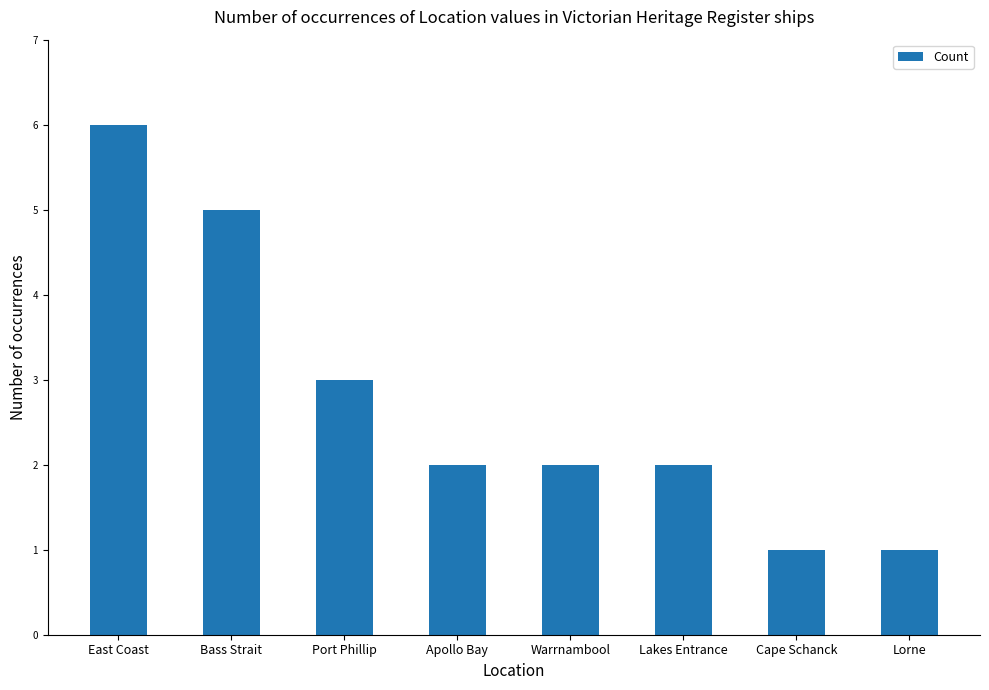

What is the label of the 6th bar from the right?

Port Phillip